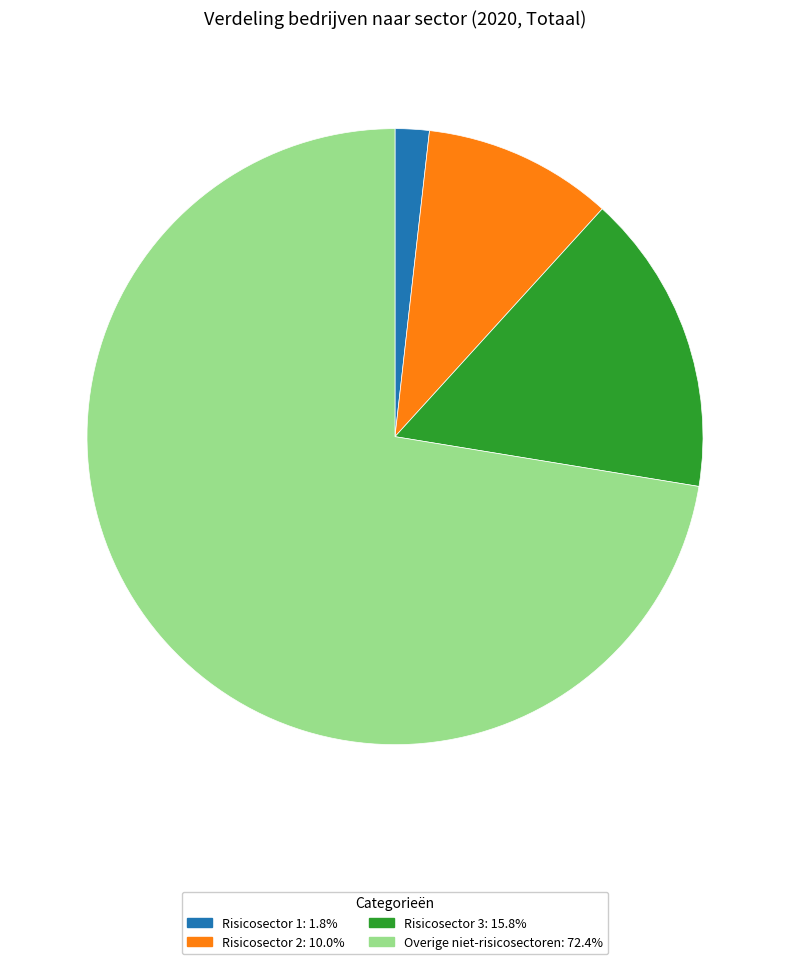

The Risicosector 2 slice represents 24% of the pie. True or false?

False